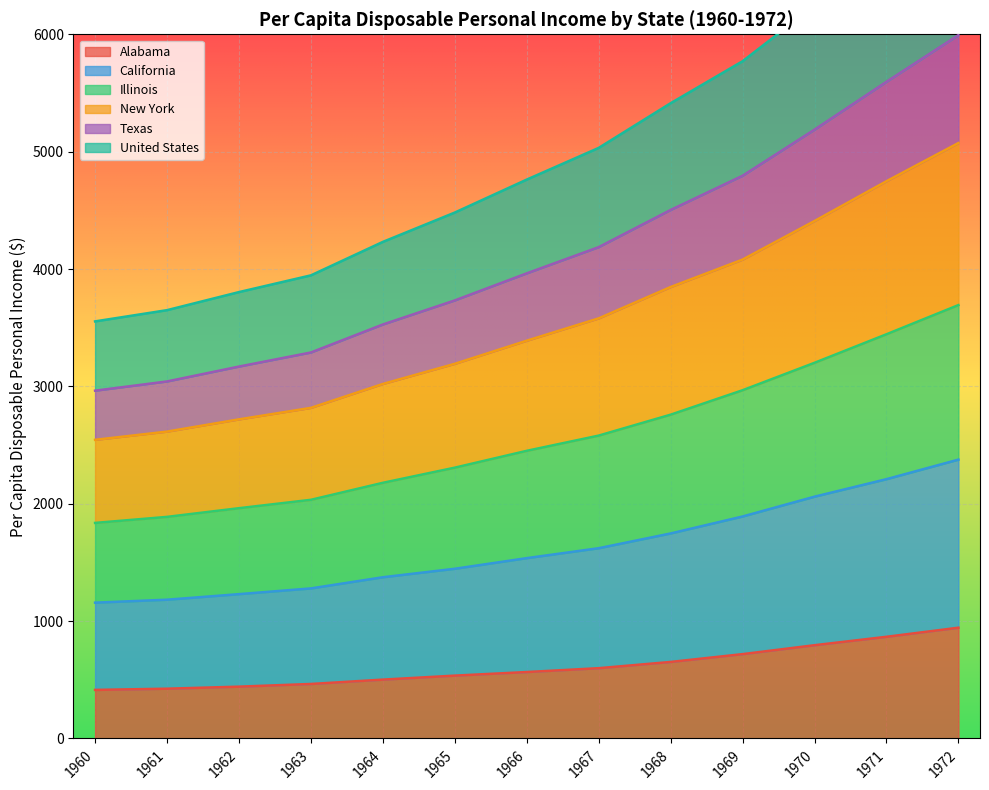

Is it true that Alabama equals 290.8 at 1965?

False